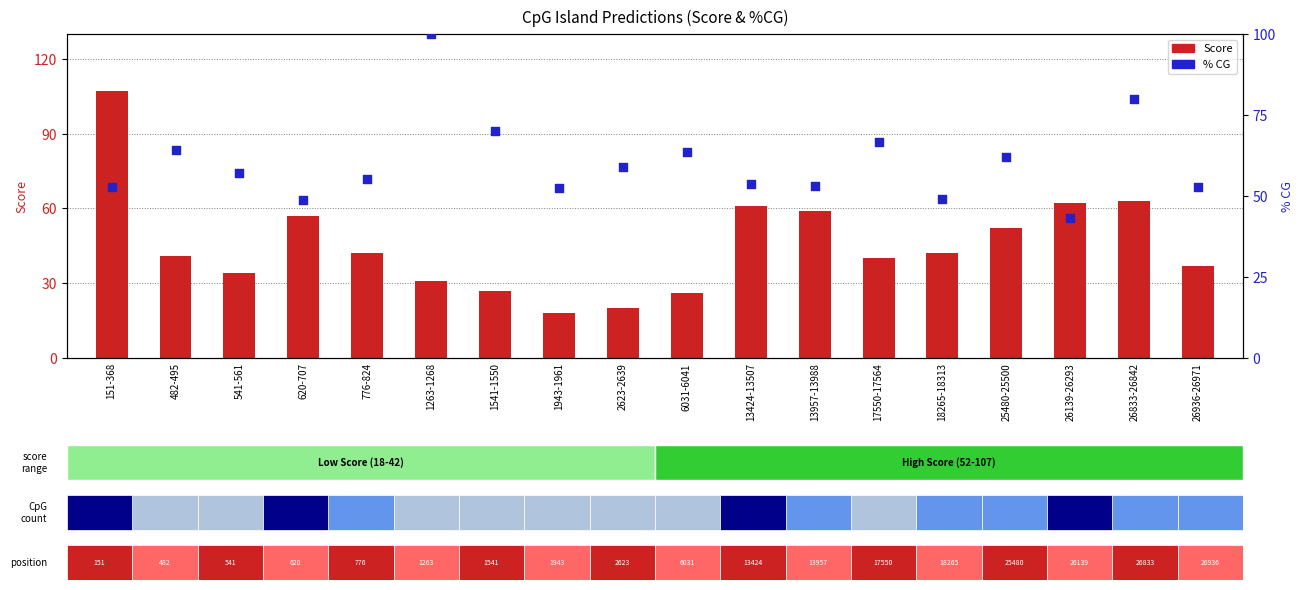

What is the total value across all series at 1541-1550?

97.0